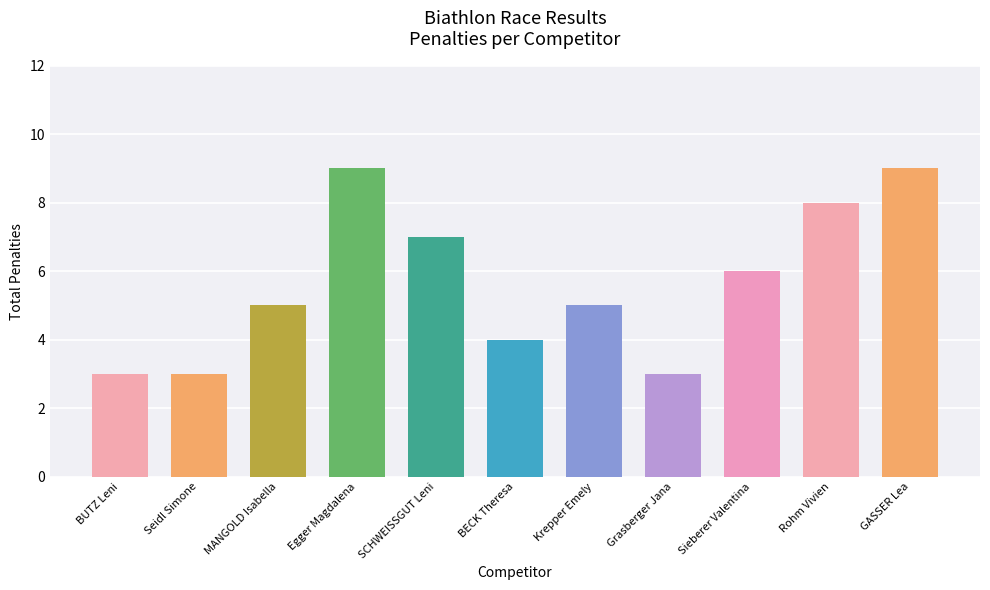

How many values are between 3 and 8?

9